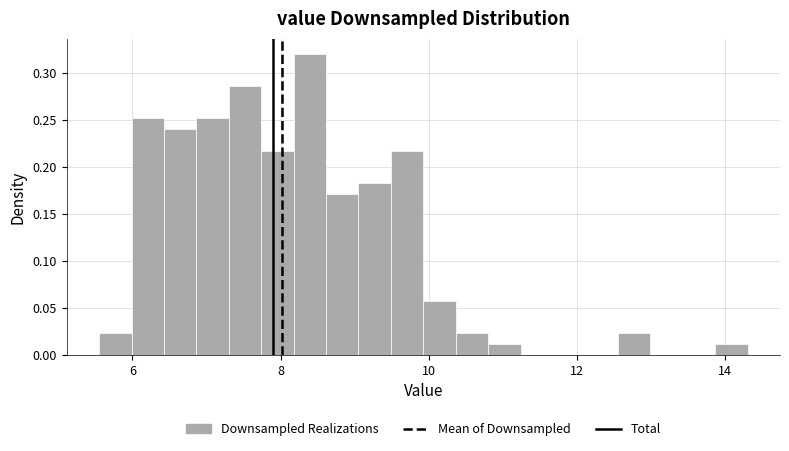

Read against the x-axis, roughly where is the centre of the tallest bar?

8.4